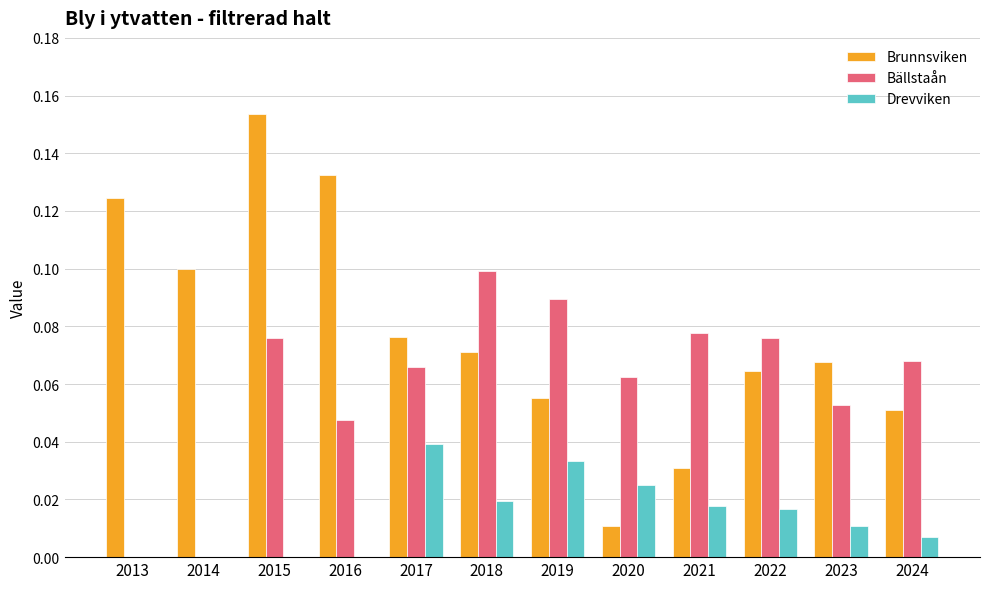

How many series are shown in this chart?

3